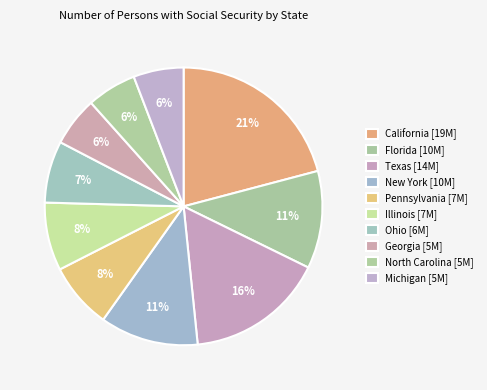

To the nearest percent, what is the difference between the largest and smallest slice percentages?

15%